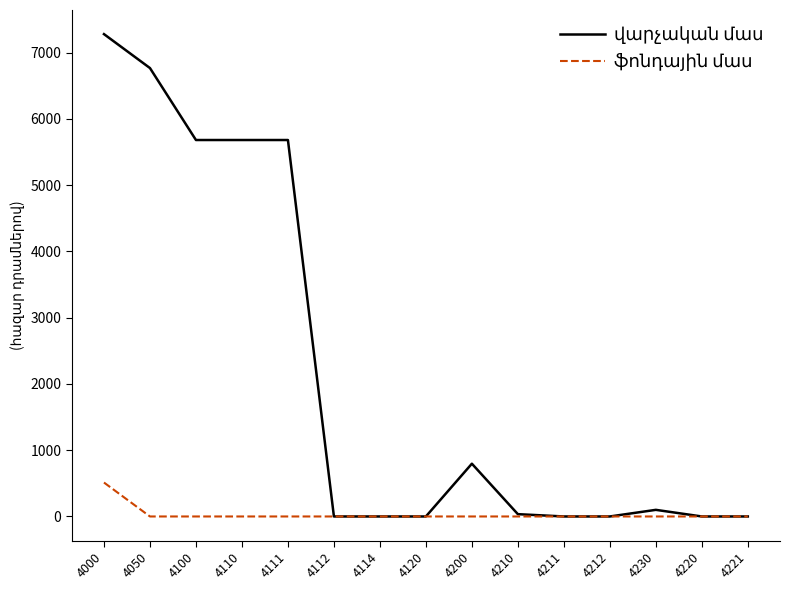

At which category does the chart reach its peak across all series?

4000